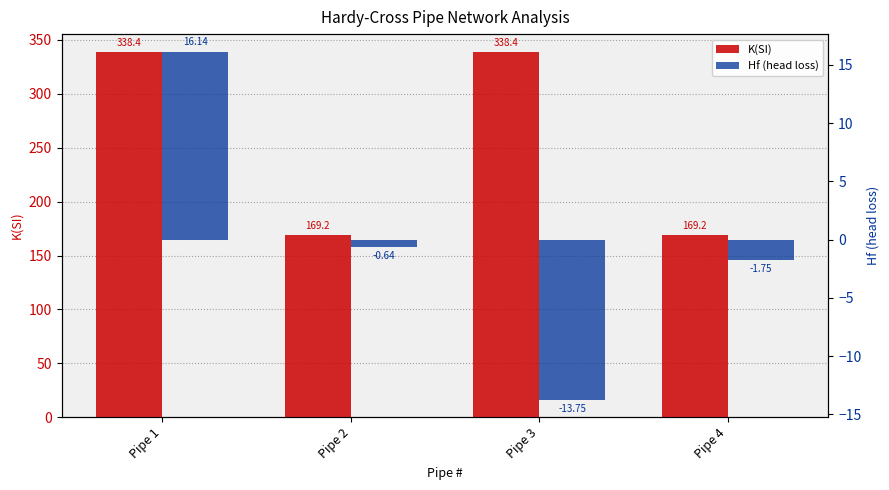

Which category has the lowest value in the Hf (head loss) series?

Pipe 3